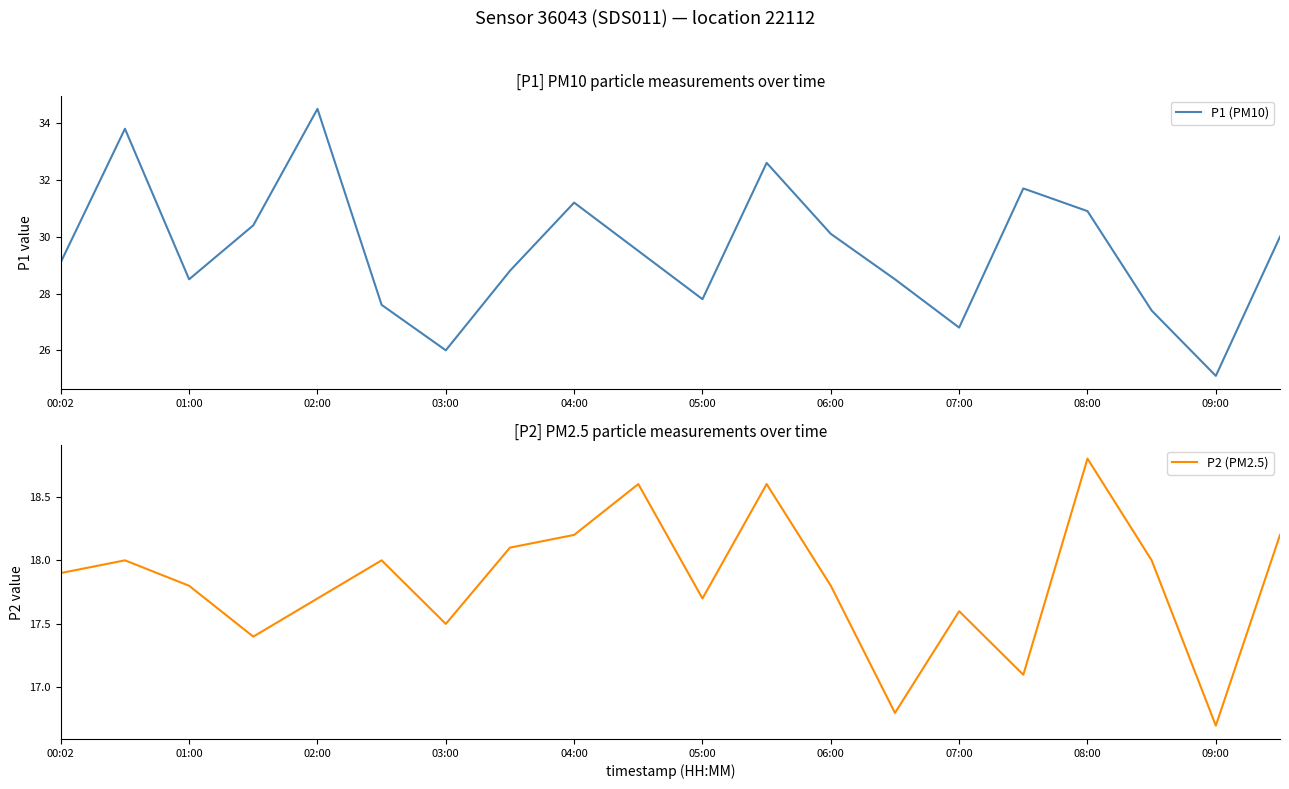

The P1 (PM10) series shows 34.5 at 02:00. True or false?

True